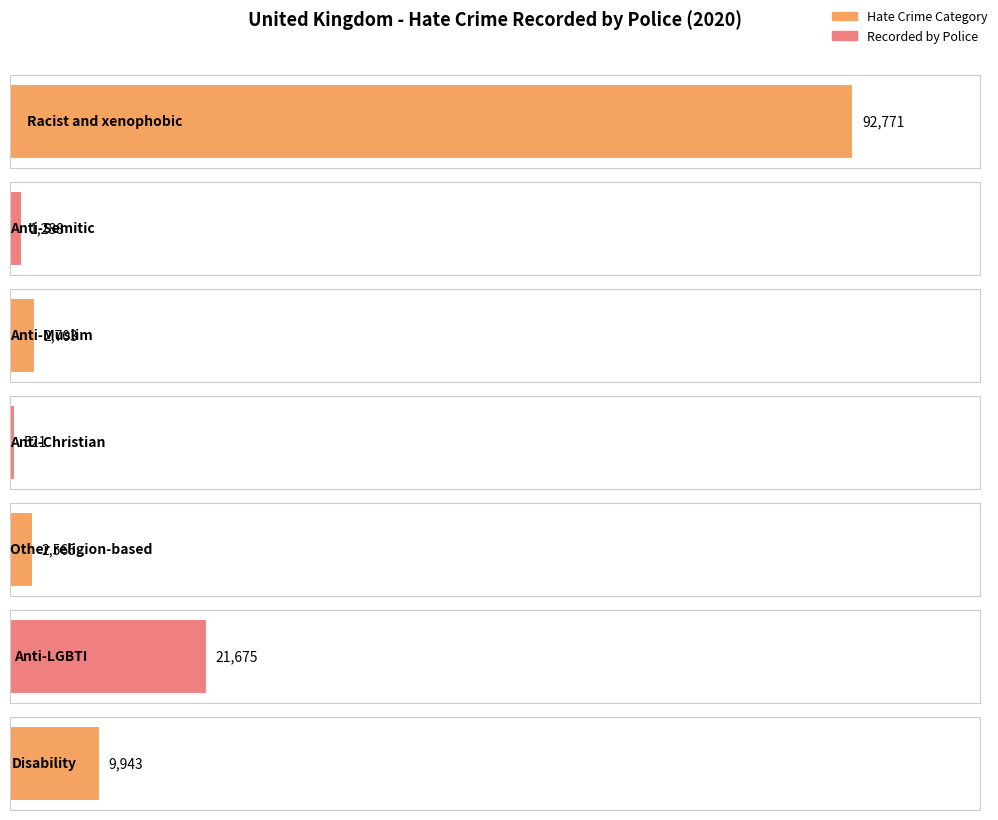

How many bars are there in total?

7